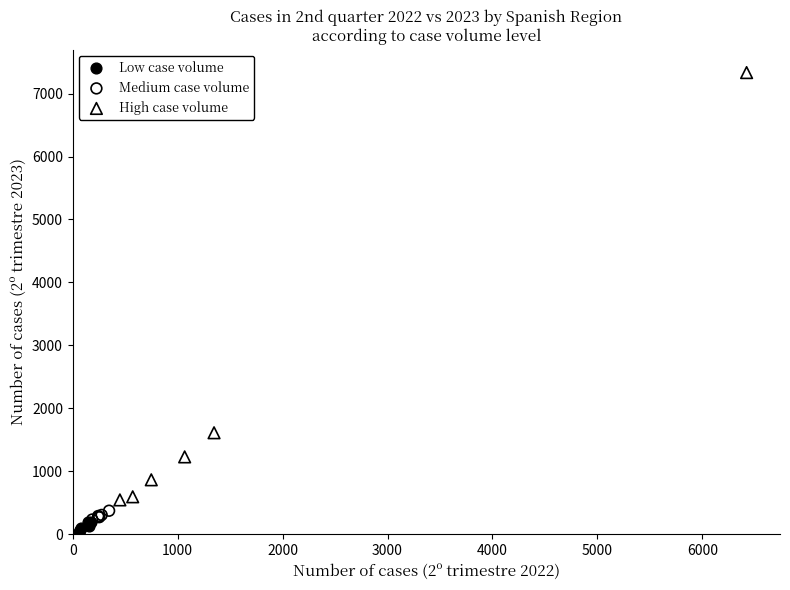

Which series contains the highest Y value?

High case volume